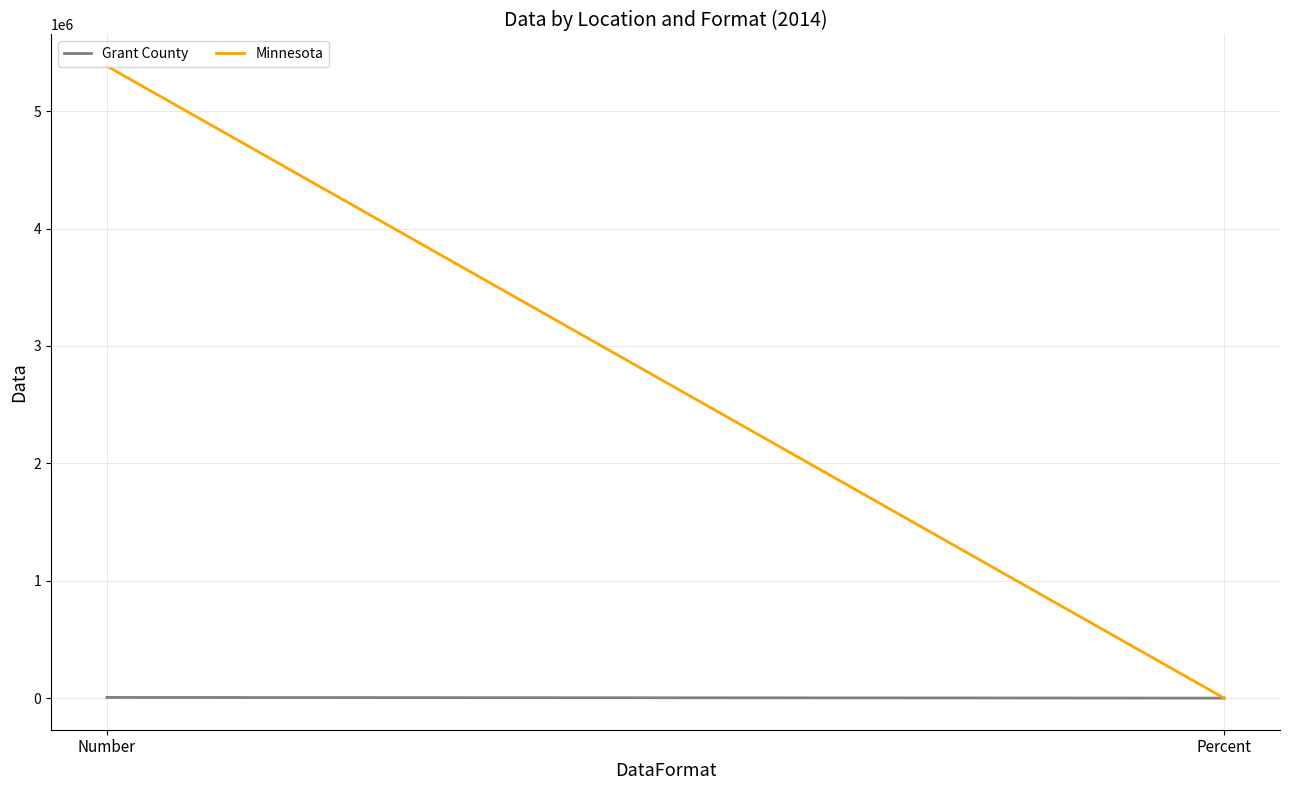

Rank the series at Percent from lowest to highest value.

Grant County, Minnesota